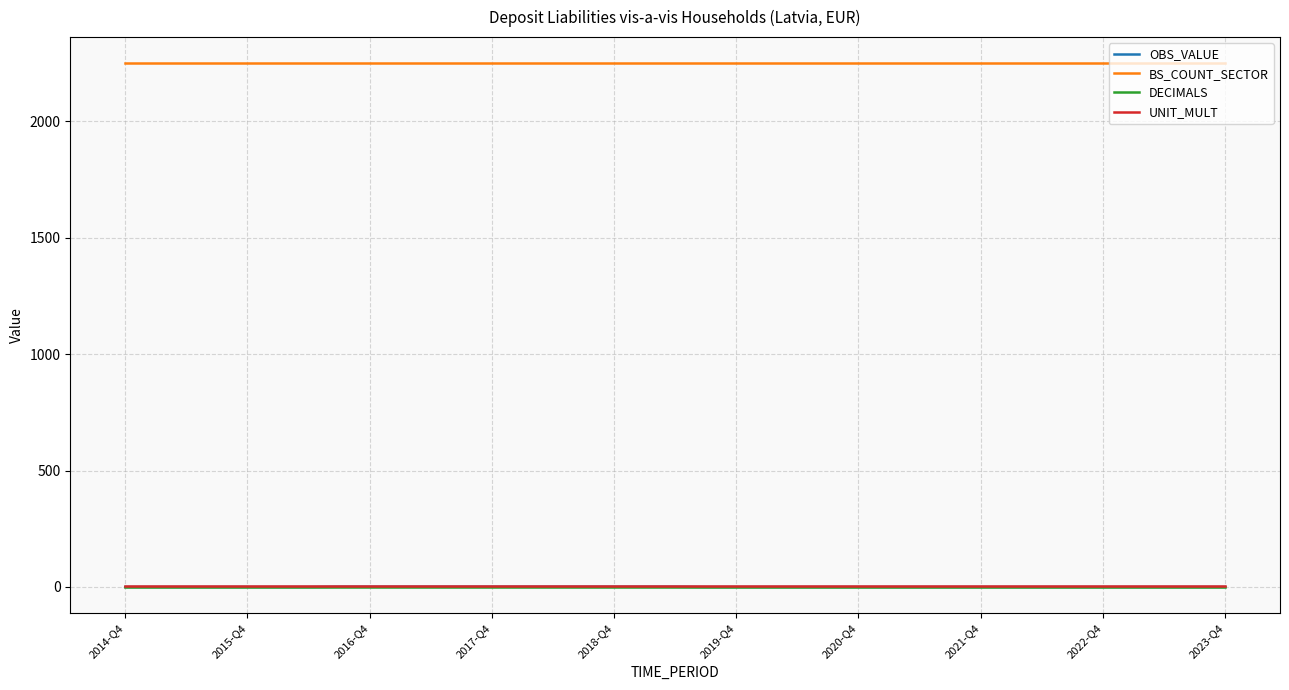

True or false: BS_COUNT_SECTOR and DECIMALS intersect in this chart.

False